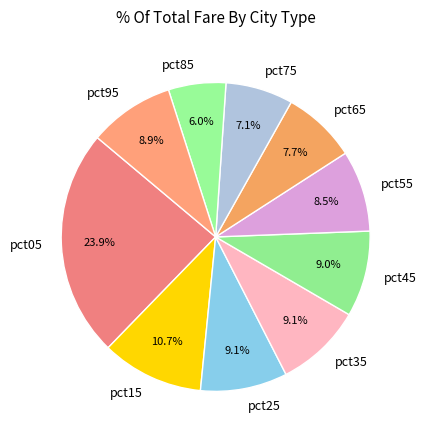

What percentage is NOT represented by pct05?

76.1%